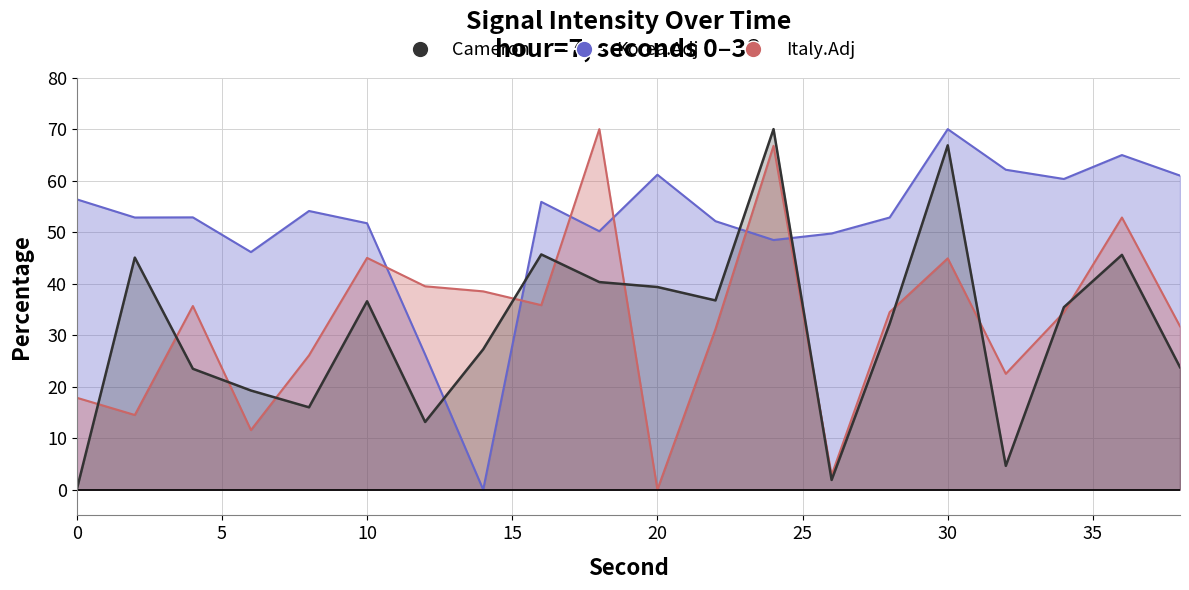

Reading left to right, transcribe all the data shown in this chart.

Korea.Adj: 56.4	52.8	52.9	46.1	54.1	51.7	26.2	0.0	55.9	50.2	61.2	52.1	48.5	49.7	52.8	70.0	62.1	60.3	65.0	61.0
Italy.Adj: 17.8	14.5	35.7	11.6	26.1	45.0	39.5	38.5	35.8	70.0	0.0	31.2	66.8	2.8	34.5	44.9	22.5	34.4	52.8	31.7
Cameron: 0.0	45.1	23.5	19.2	16.0	36.6	13.1	27.3	45.7	40.3	39.3	36.7	70.0	1.9	32.2	66.9	4.6	35.4	45.6	23.8